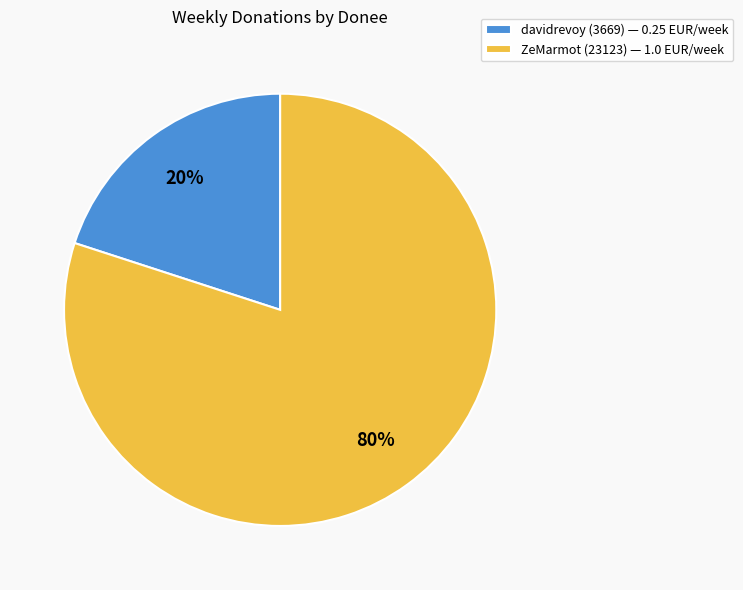

Do davidrevoy (3669) and ZeMarmot (23123) together represent more than half of the pie?

Yes